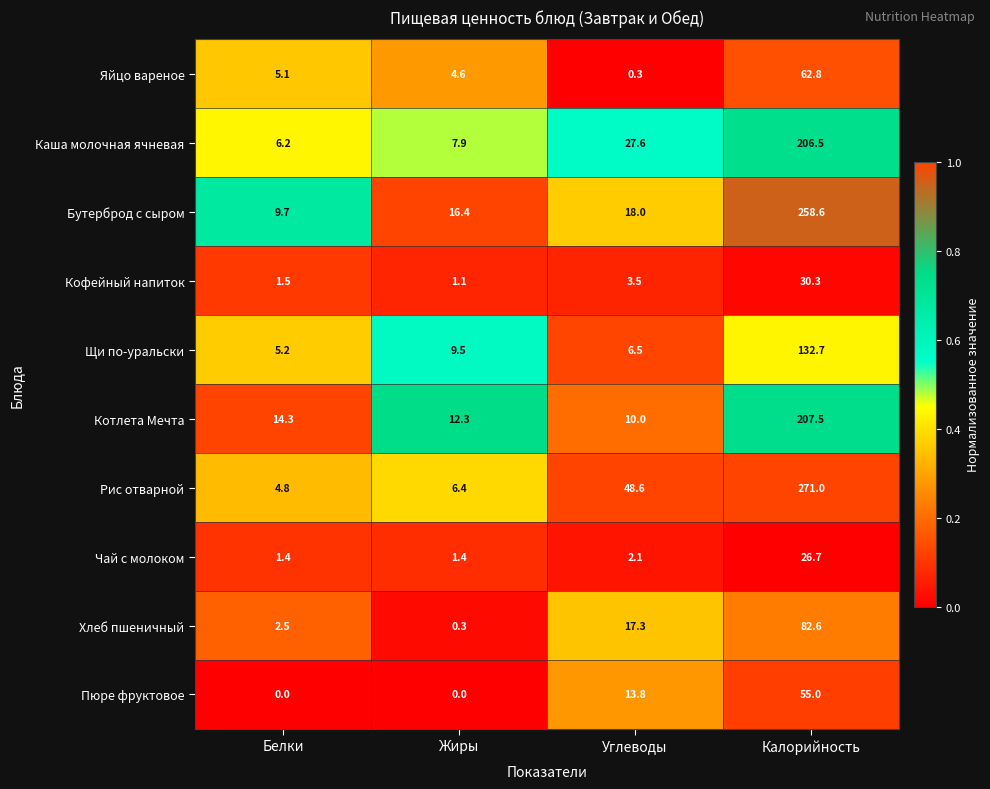

What is the maximum value shown in the chart?

271.0